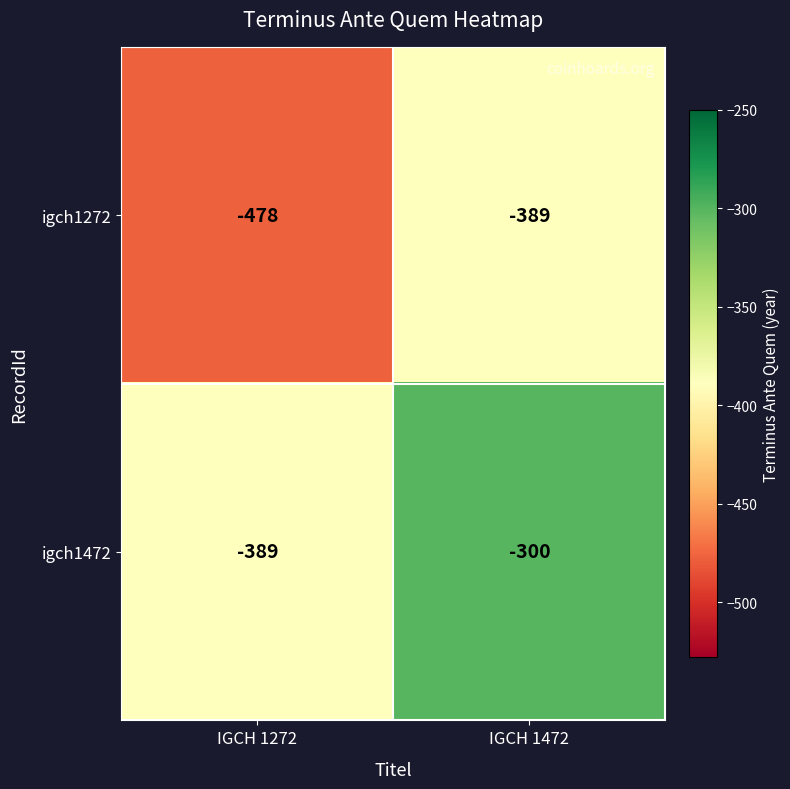

Count the number of categories in the chart.

2